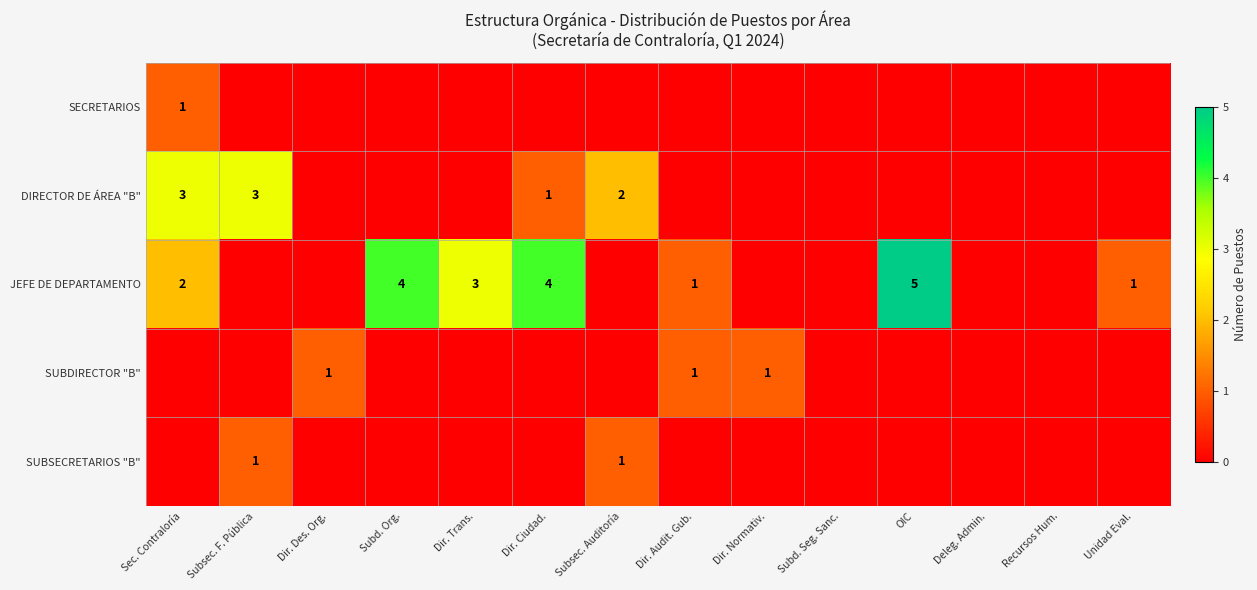

What is the maximum value shown in the chart?

5